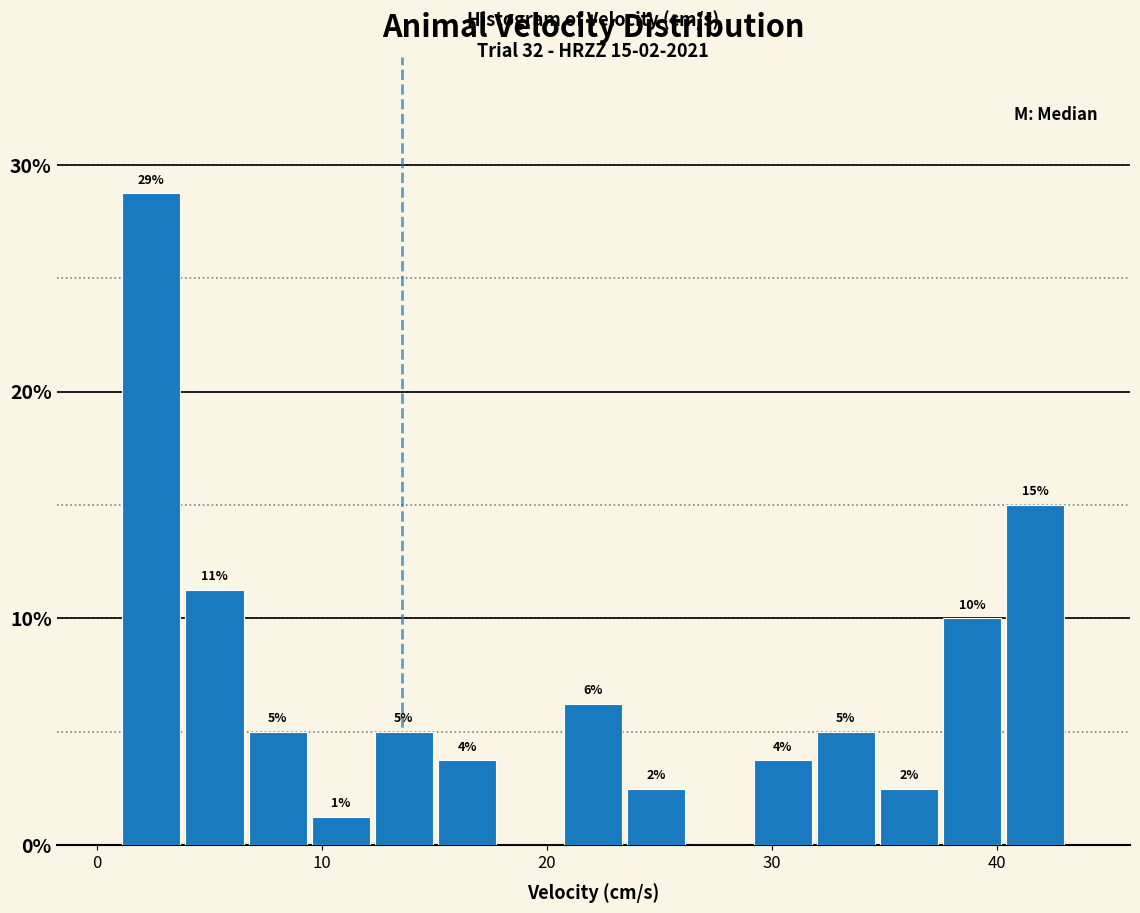

Read against the x-axis, roughly where is the centre of the tallest bar?

2